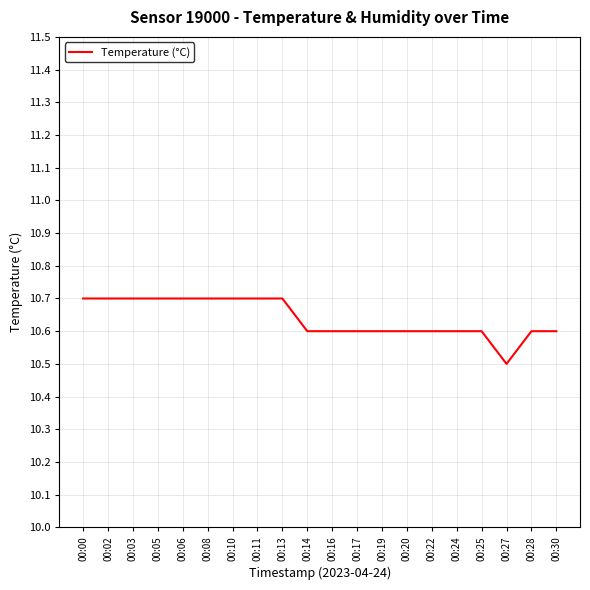

Reading left to right, list all the values displayed in this chart.

10.7	10.7	10.7	10.7	10.7	10.7	10.7	10.7	10.7	10.6	10.6	10.6	10.6	10.6	10.6	10.6	10.6	10.5	10.6	10.6